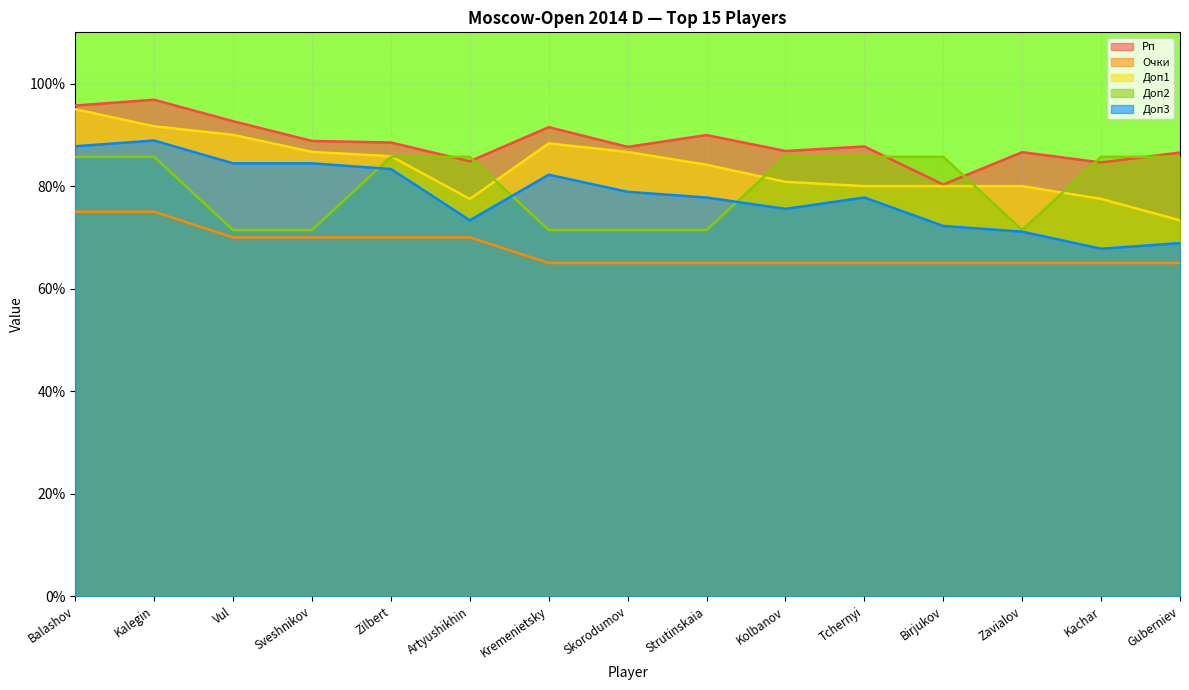

What position from the left is Kremenietsky?

7